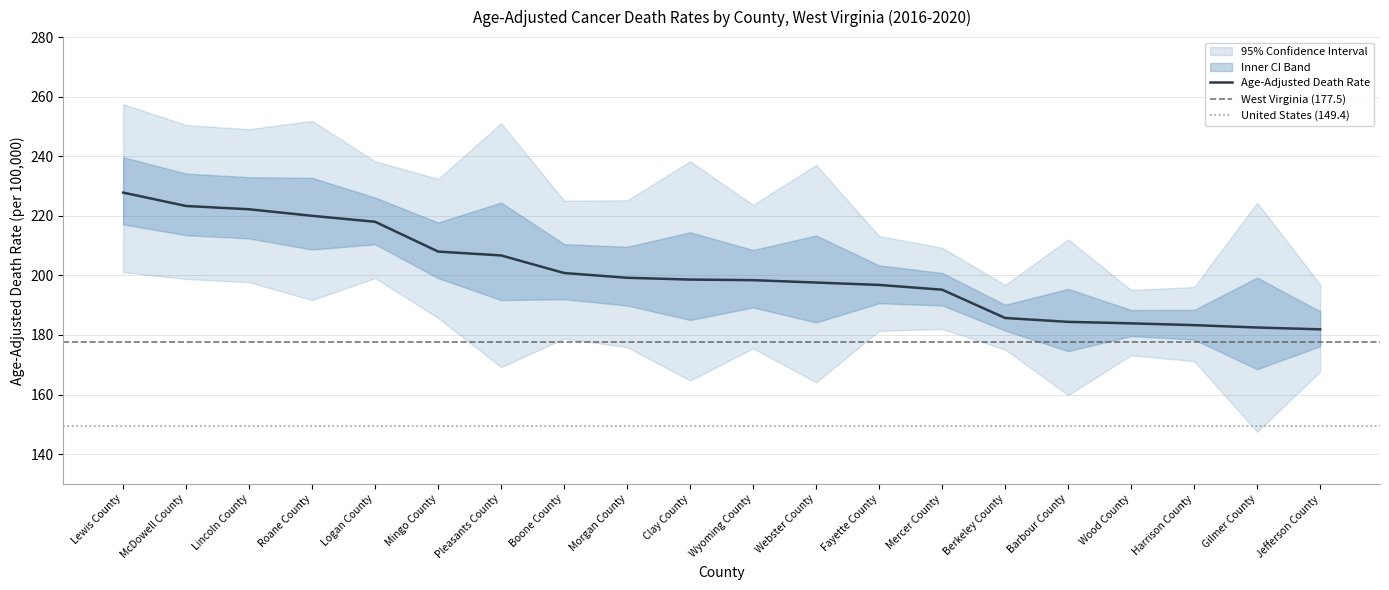

What is the minimum value shown in the chart?

147.5